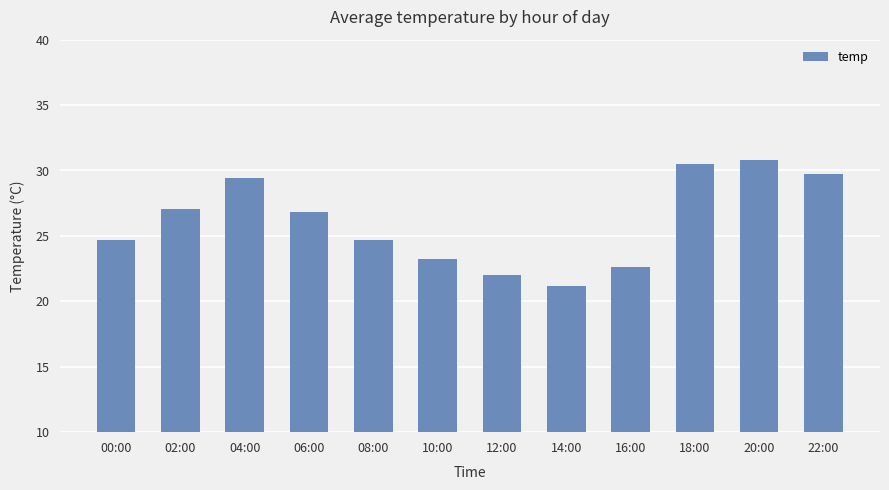

What is the label of the 4th bar from the right?

16:00